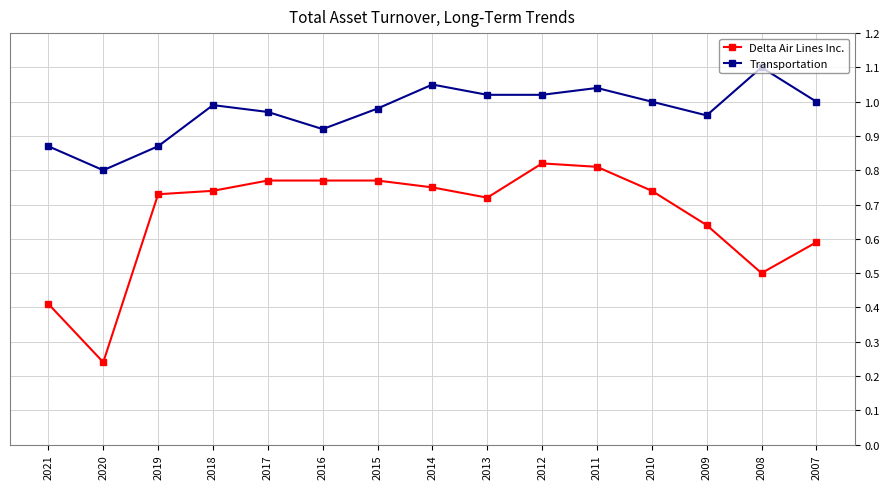

Rank the series by their maximum value, from lowest to highest.

Delta Air Lines Inc., Transportation